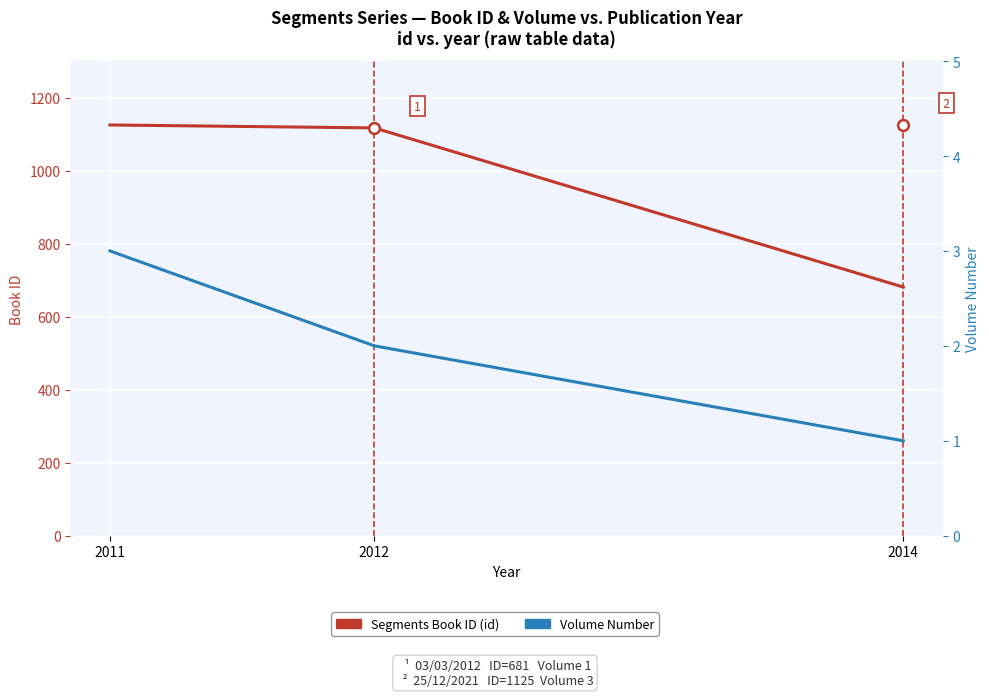

What is the total value across all series at 2011?

1128